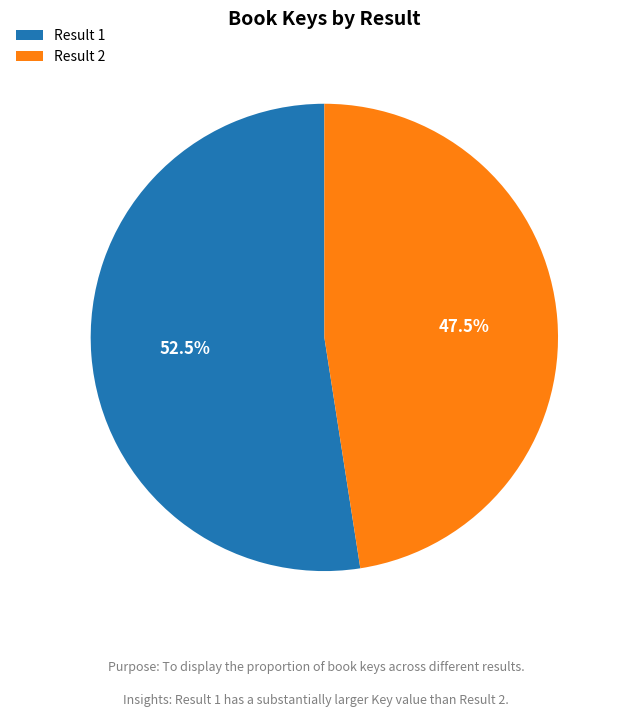

Which slice represents more than half of the pie?

Result 1